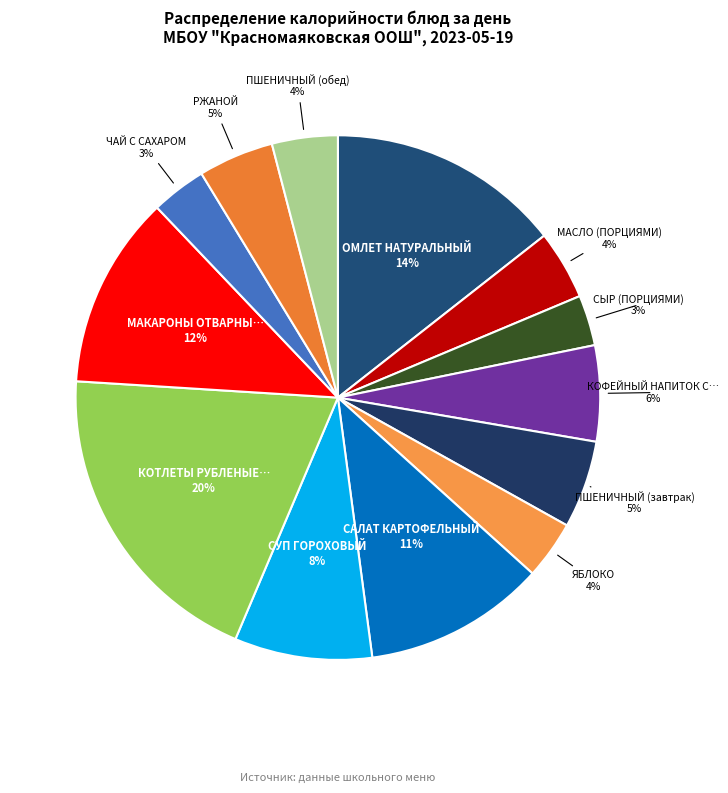

Which slice is the smallest?

СЫР (ПОРЦИЯМИ)